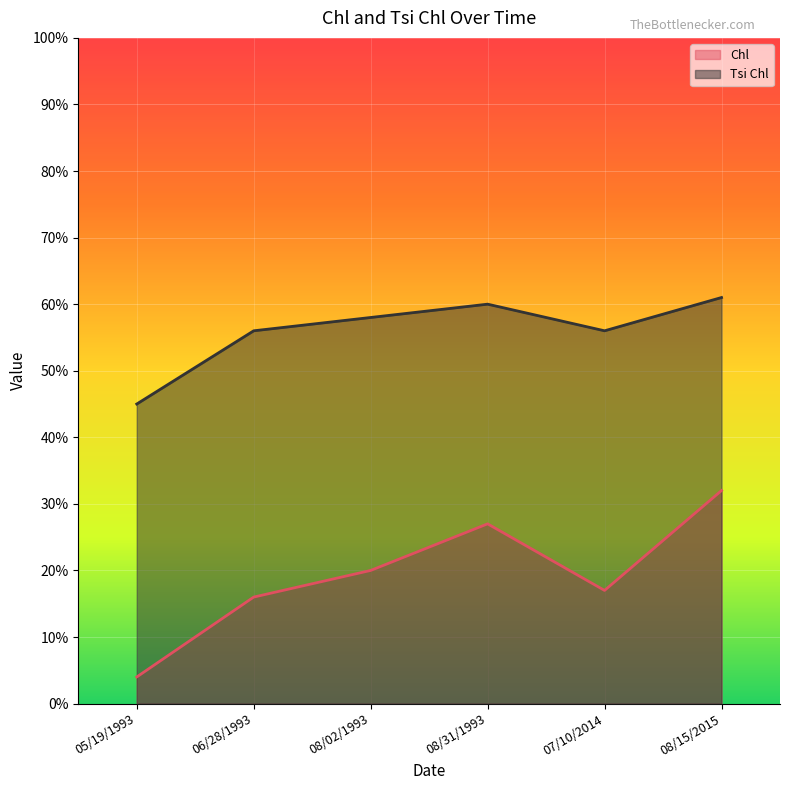

What is the difference between the maximum and minimum values in the Tsi Chl series?

16